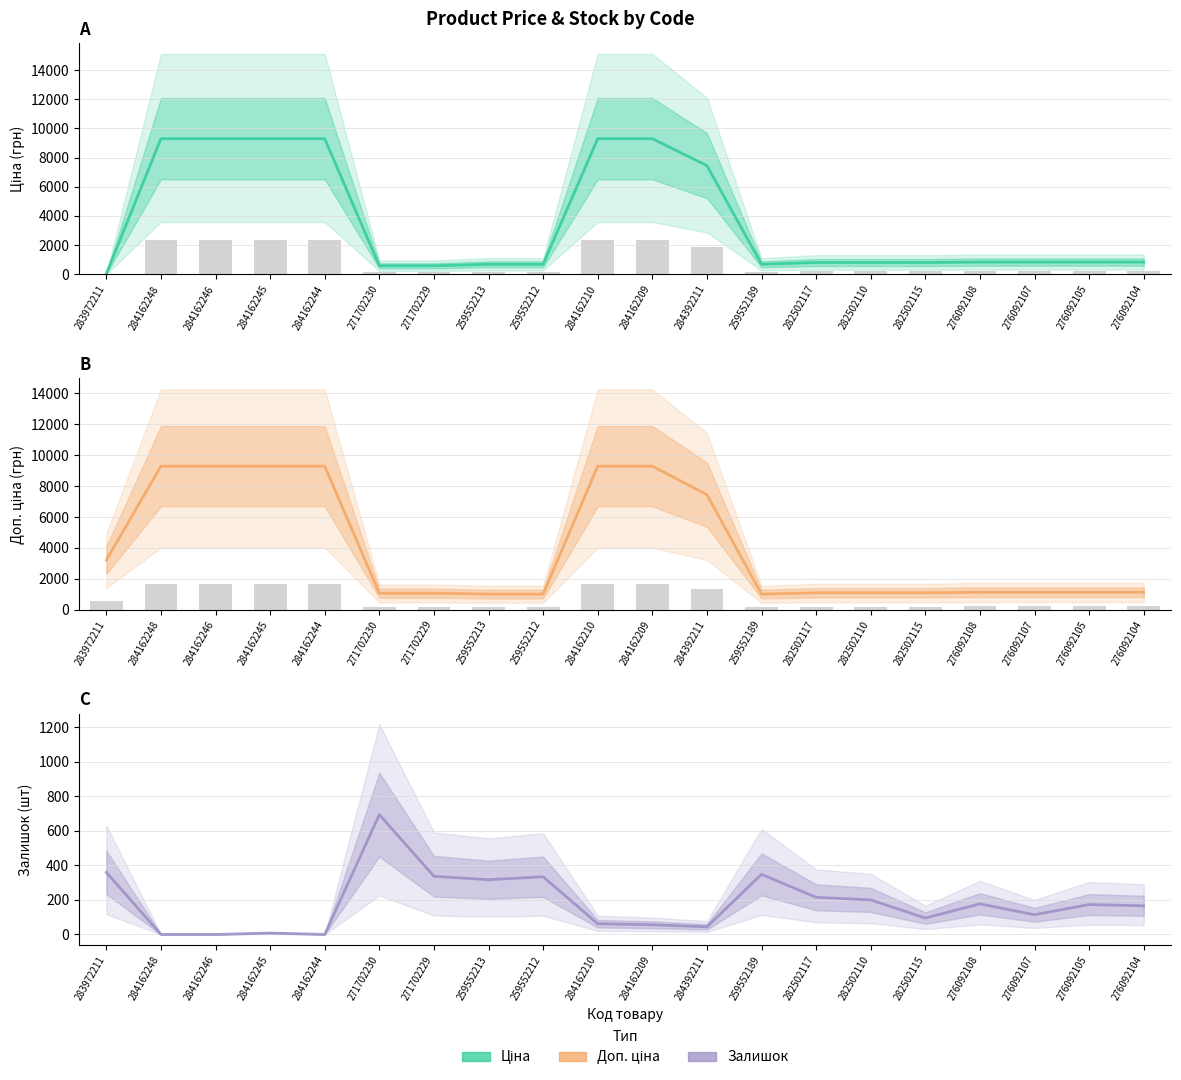

At how many categories does at least one series exceed 393?

20